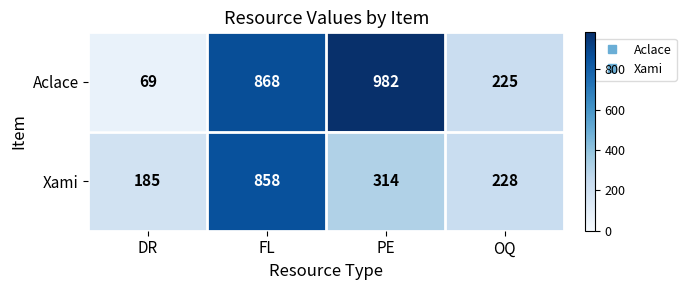

What is the spread (max minus min) of values at OQ?

3